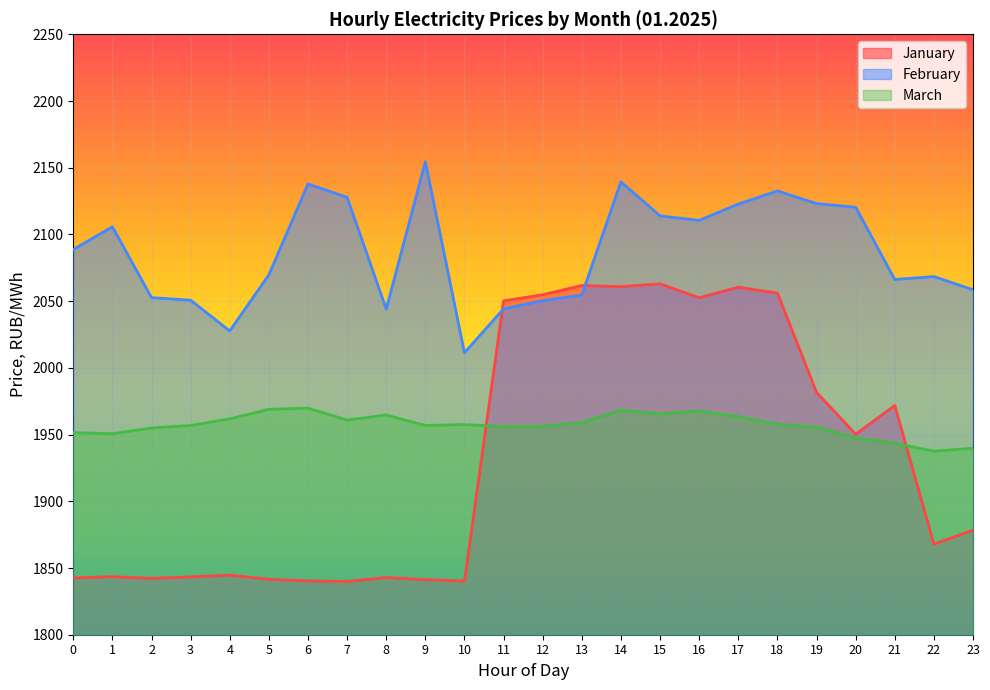

Reading right to left, list all the values displayed in this chart.

January: 1878.3	1867.9	1971.8	1950.2	1981.7	2056.0	2060.4	2052.5	2063.0	2060.8	2061.7	2054.8	2050.2	1840.2	1841.3	1842.8	1839.9	1840.3	1841.5	1844.6	1843.4	1842.2	1843.5	1842.6
February: 2058.6	2068.4	2066.2	2120.4	2123.1	2132.6	2122.8	2110.5	2113.9	2139.5	2054.6	2050.4	2044.3	2011.3	2154.5	2044.0	2127.8	2137.8	2069.7	2027.7	2050.7	2052.7	2105.7	2088.7
March: 1939.8	1937.6	1943.4	1947.6	1955.4	1957.8	1963.5	1967.7	1965.6	1968.3	1958.9	1956.2	1956.0	1957.5	1956.8	1964.6	1960.9	1969.8	1969.0	1961.8	1956.8	1954.9	1950.6	1951.5